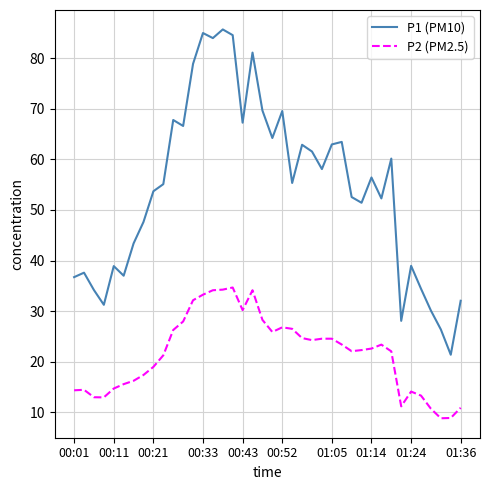

List the series in order of their peak value, highest first.

P1 (PM10), P2 (PM2.5)